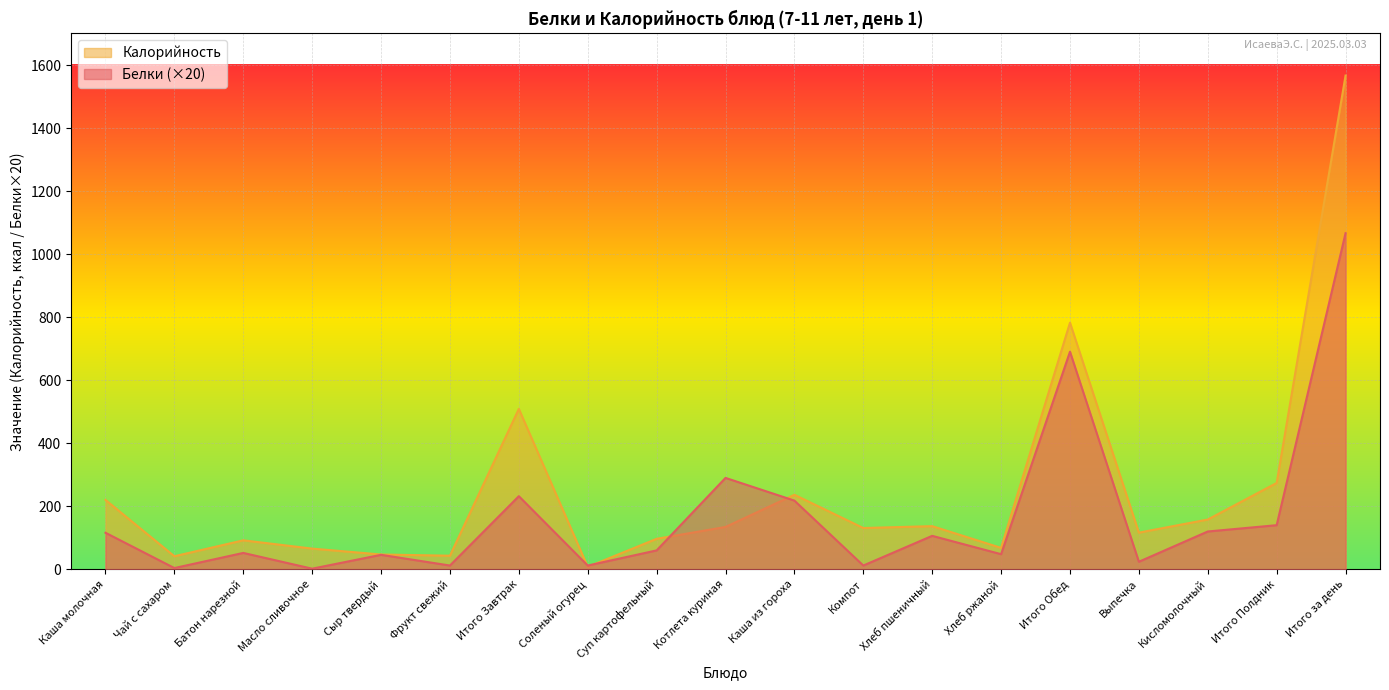

Is the value of Белки at Фрукт свежий greater than the value of Калорийность at Итого Обед?

No